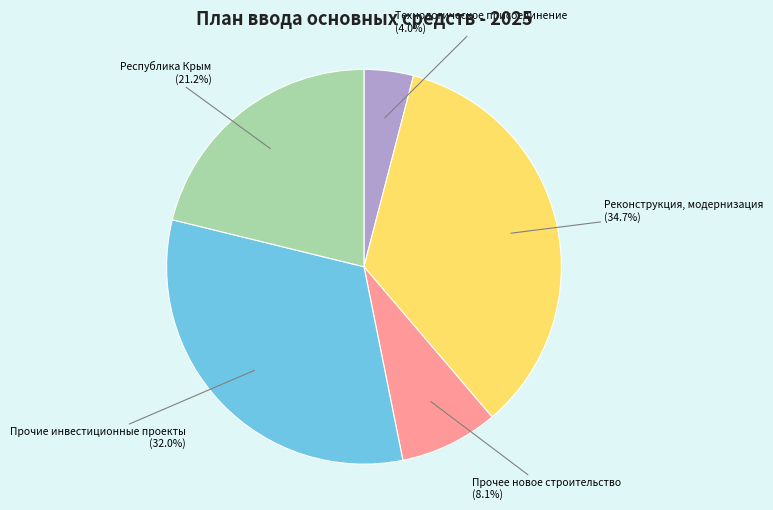

The Реконструкция, модернизация slice represents 44% of the pie. True or false?

False